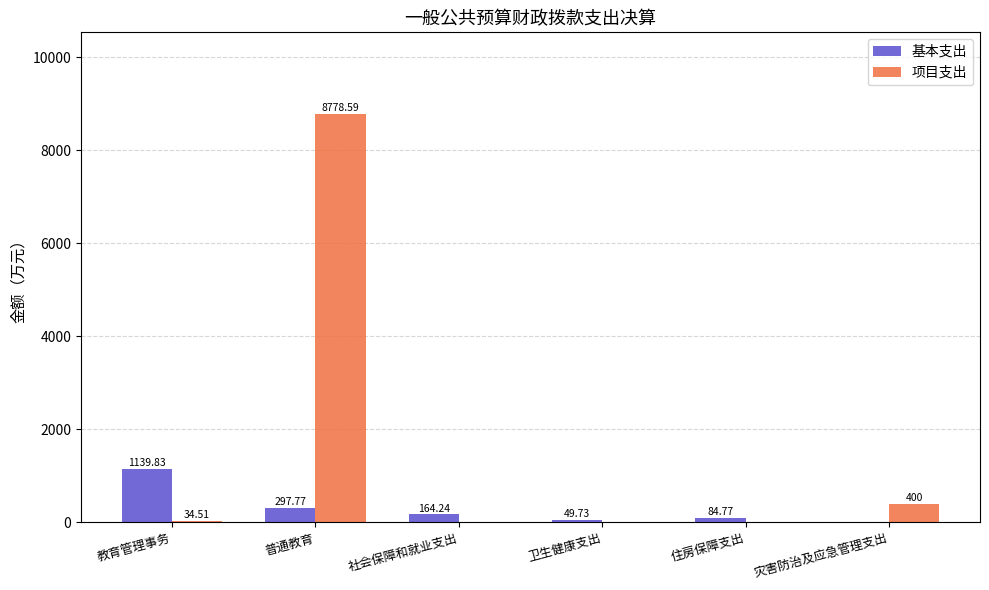

Reading left to right, what are all the values shown in this chart?

基本支出: 教育管理事务=1139.8	普通教育=297.8	社会保障和就业支出=164.2	卫生健康支出=49.7	住房保障支出=84.8	灾害防治及应急管理支出=0.0
项目支出: 教育管理事务=34.5	普通教育=8778.6	社会保障和就业支出=0.0	卫生健康支出=0.0	住房保障支出=0.0	灾害防治及应急管理支出=400.0